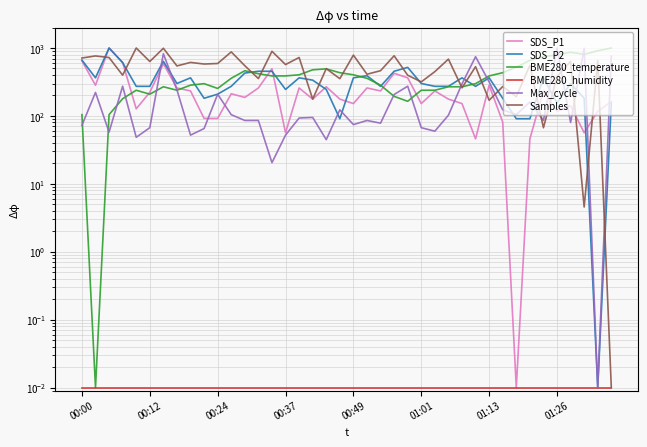

What is the sum of all SDS_P1 values?

9668.2